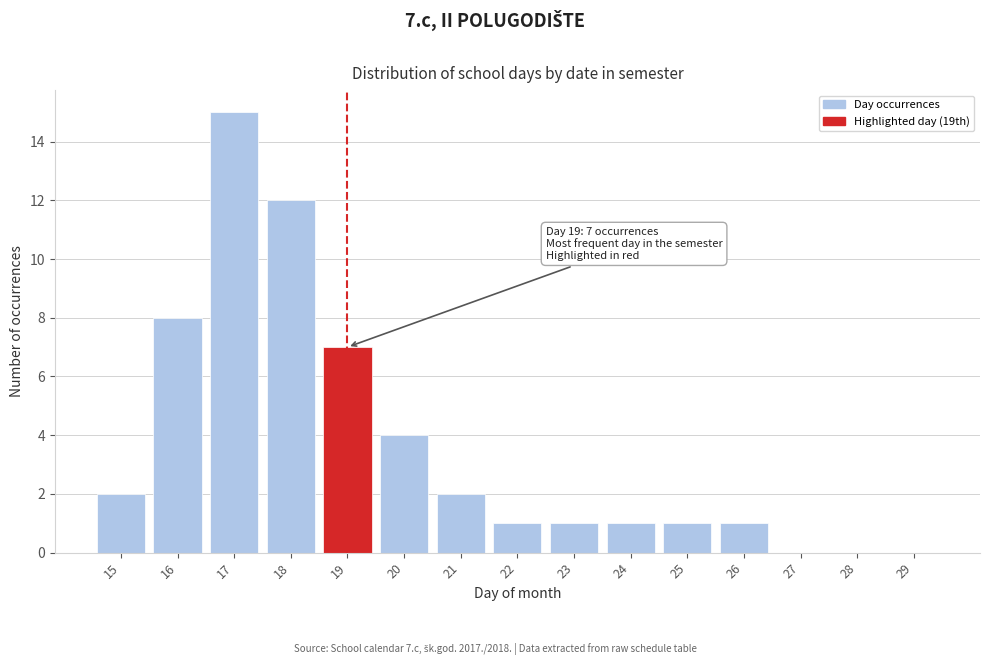

Reading left to right, what are all the values shown in this chart?

15=2	16=8	17=15	18=12	19=7	20=4	21=2	22=1	23=1	24=1	25=1	26=1	27=0	28=0	29=0